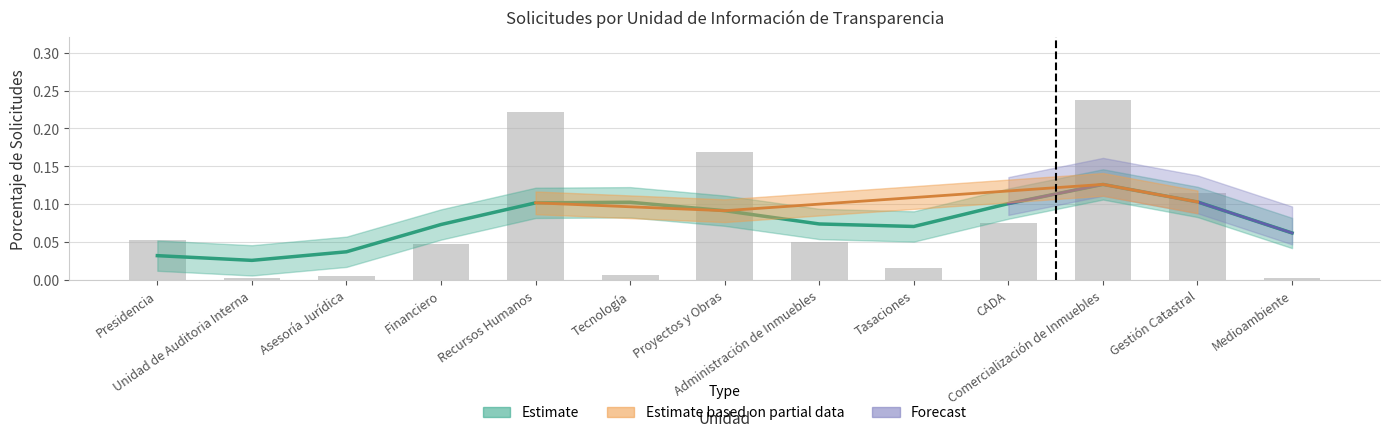

Rank the categories by value from lowest to highest.

Unidad de Auditoria Interna, Medioambiente, Asesoría Jurídica, Tecnología, Tasaciones, Financiero, Administración de Inmuebles, Presidencia, CADA, Gestión Catastral, Proyectos y Obras, Recursos Humanos, Comercialización de Inmuebles